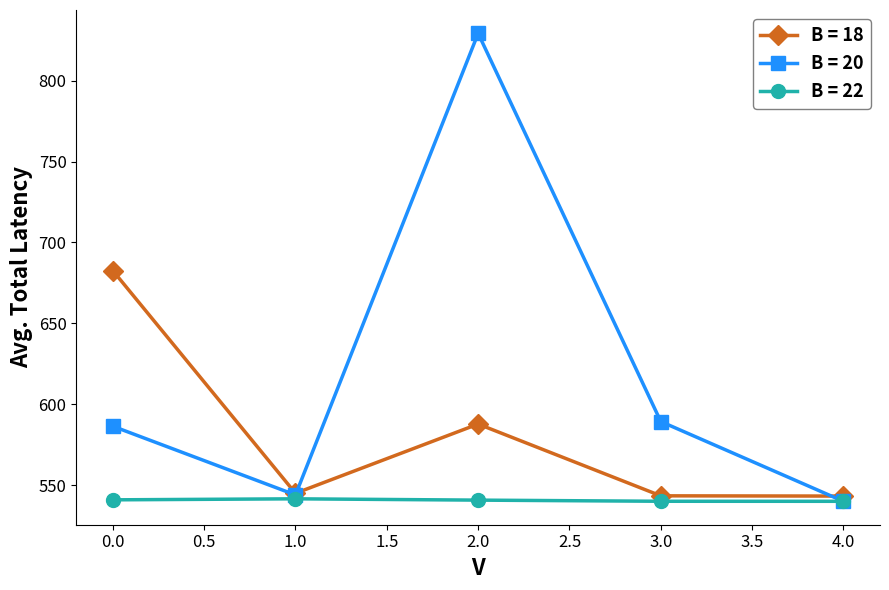

How many interior local valleys does the B = 20 series have?

1